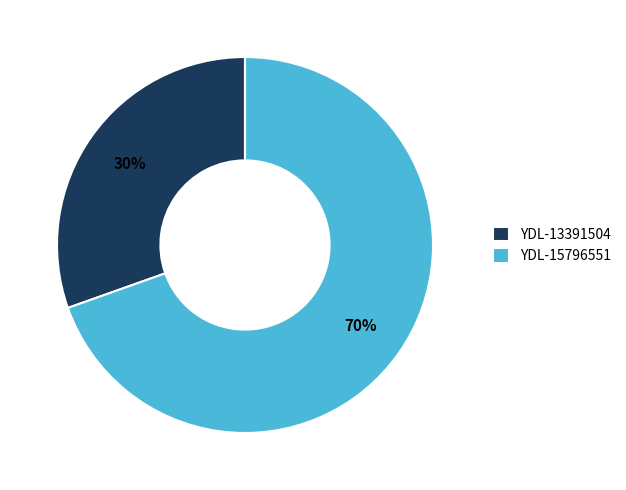

Between YDL-13391504 and YDL-15796551, which is larger?

YDL-15796551